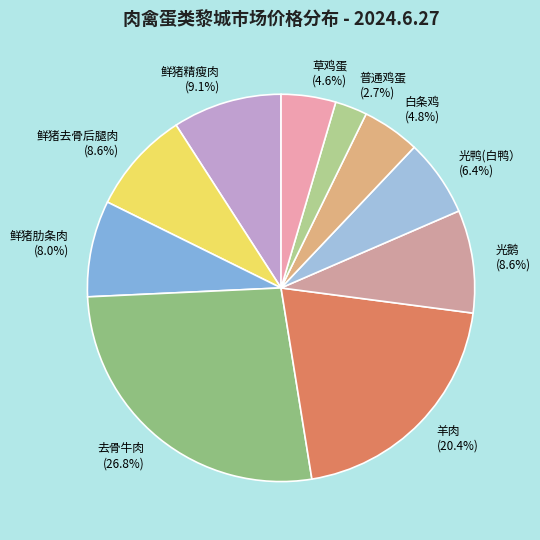

Is there any slice that represents more than half of the pie?

No